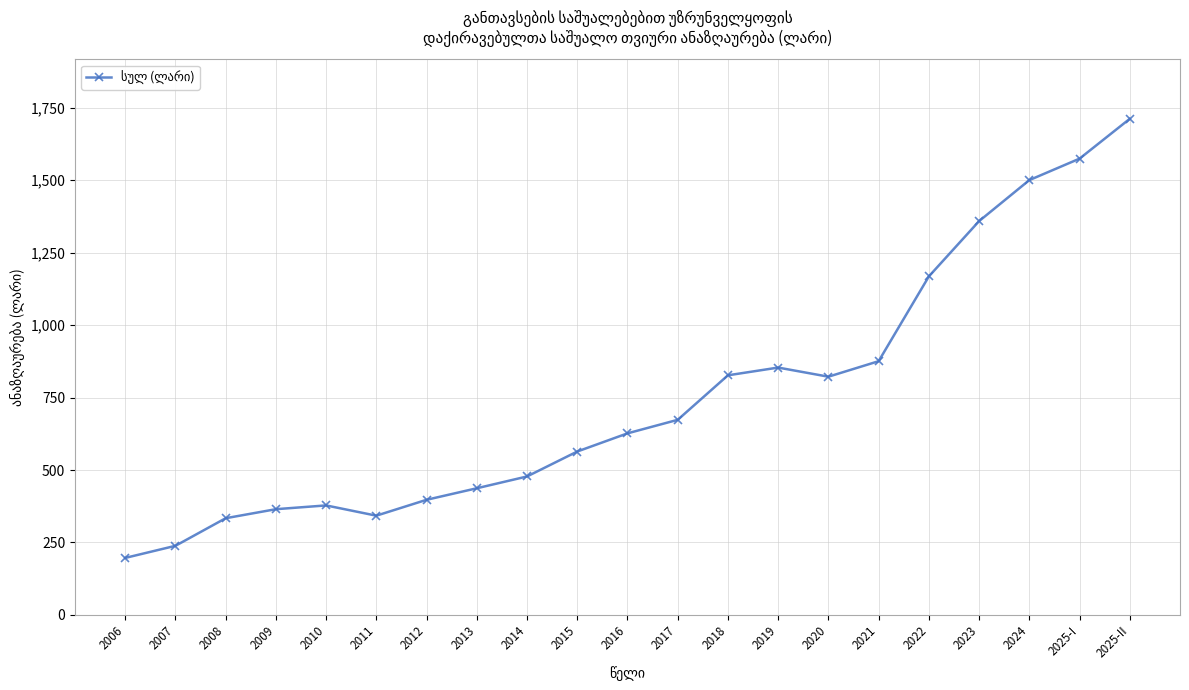

What is the label of the 2nd point from the right?

2025-I